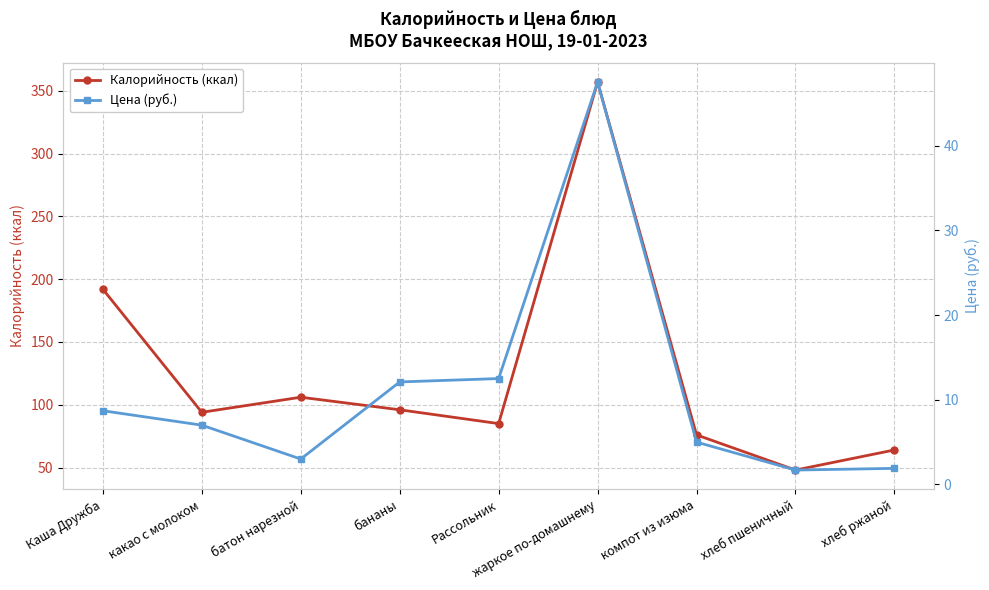

The value of Цена (руб.) at хлеб пшеничный is 1.7. True or false?

True